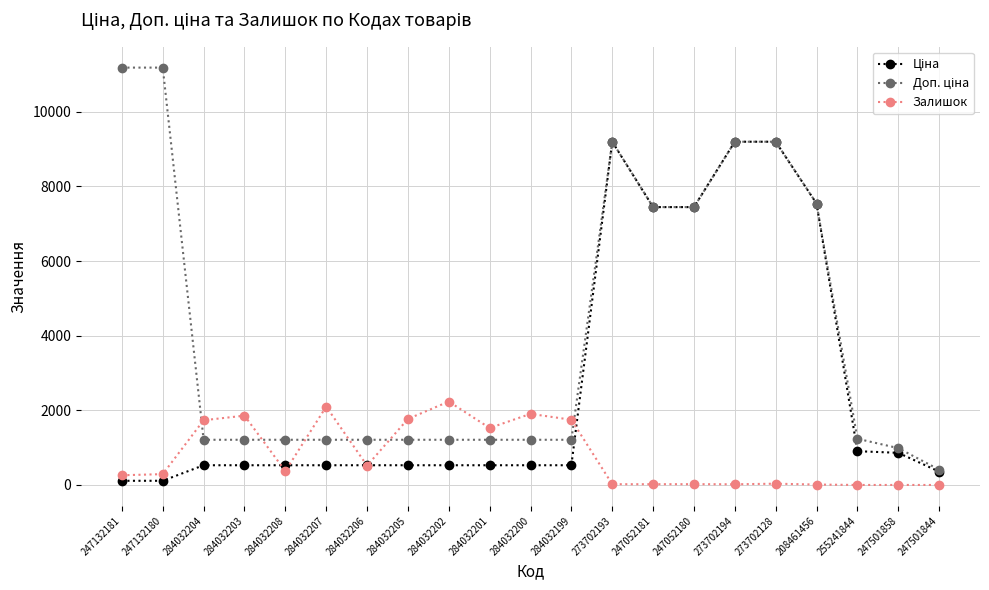

What is the label of the 17th point from the left?

273702128